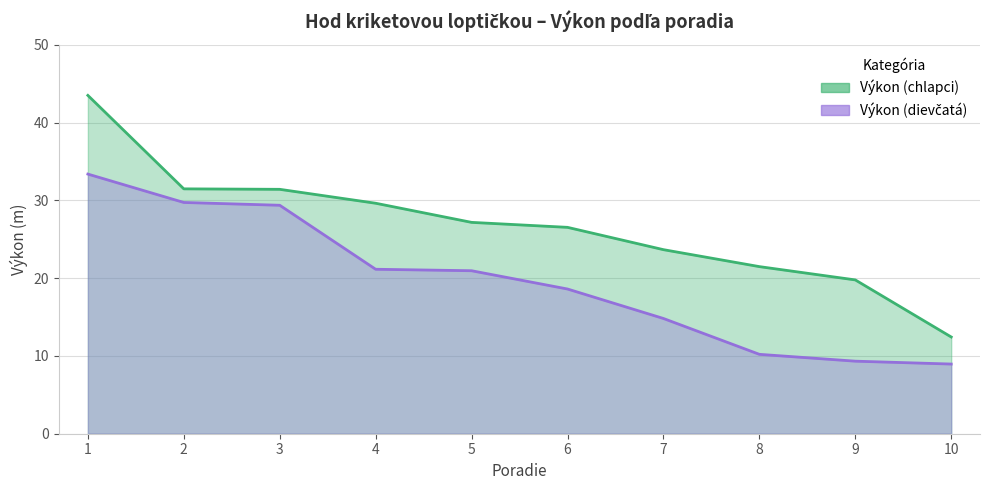

Rank the series by their maximum value, from highest to lowest.

Výkon (chlapci), Výkon (dievčatá)